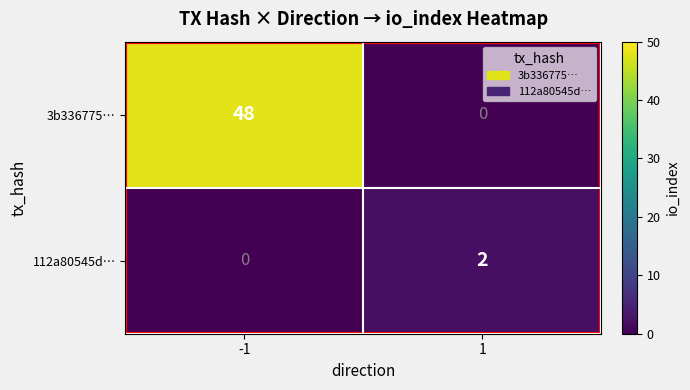

What is the maximum value shown in the chart?

48